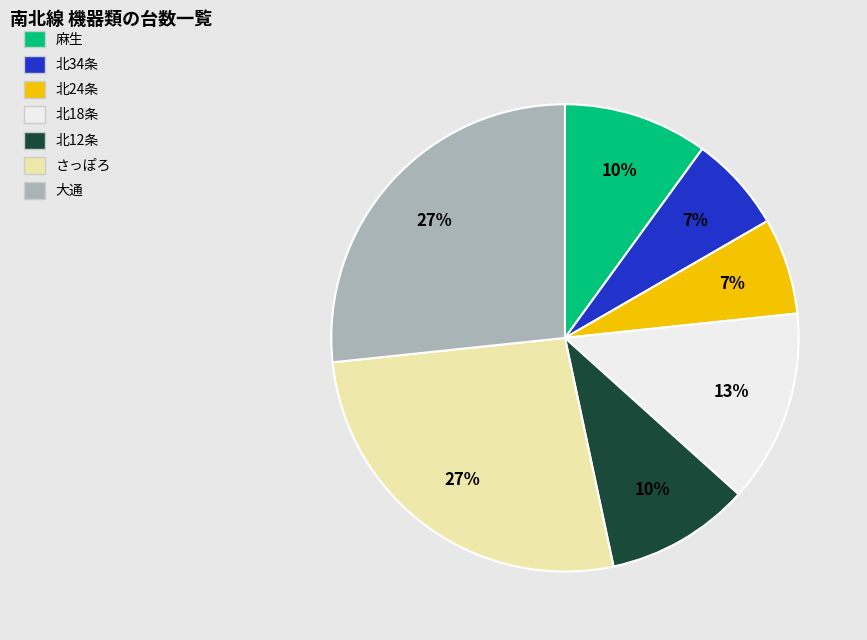

Count the number of slices in the pie.

7